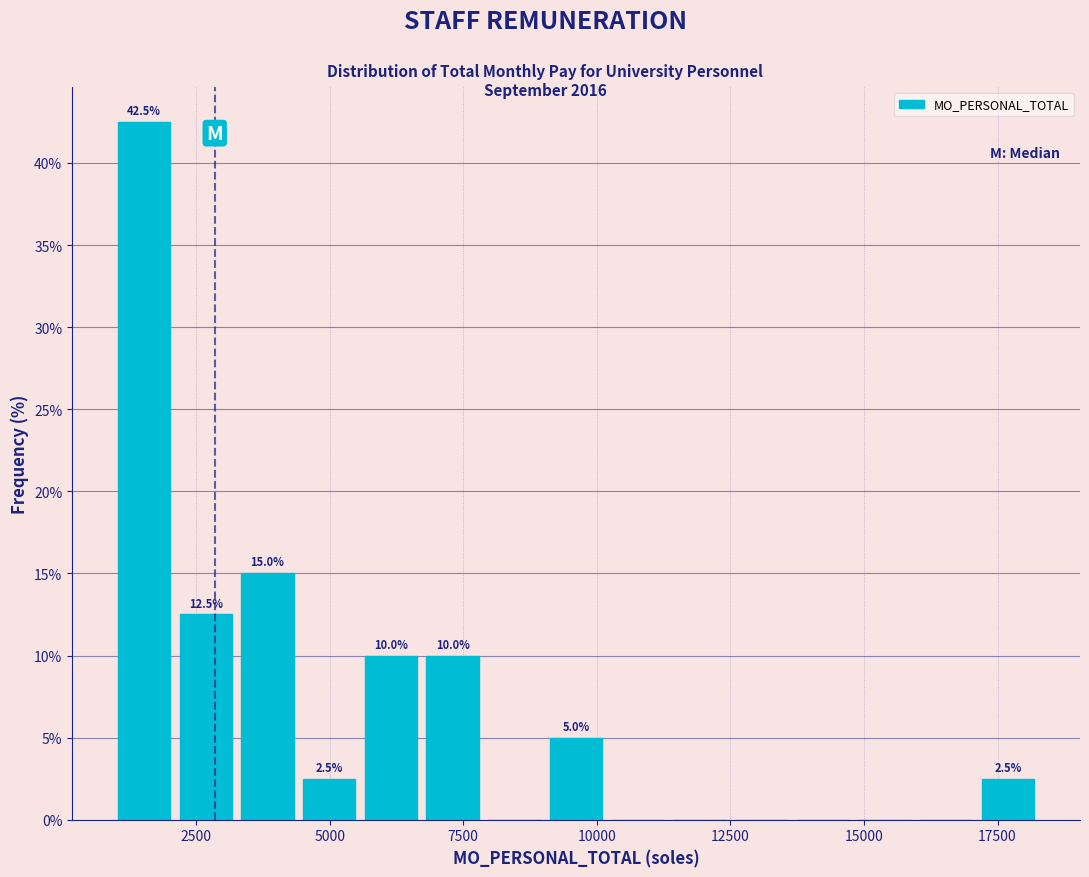

Read against the x-axis, roughly where is the centre of the tallest bar?

1500